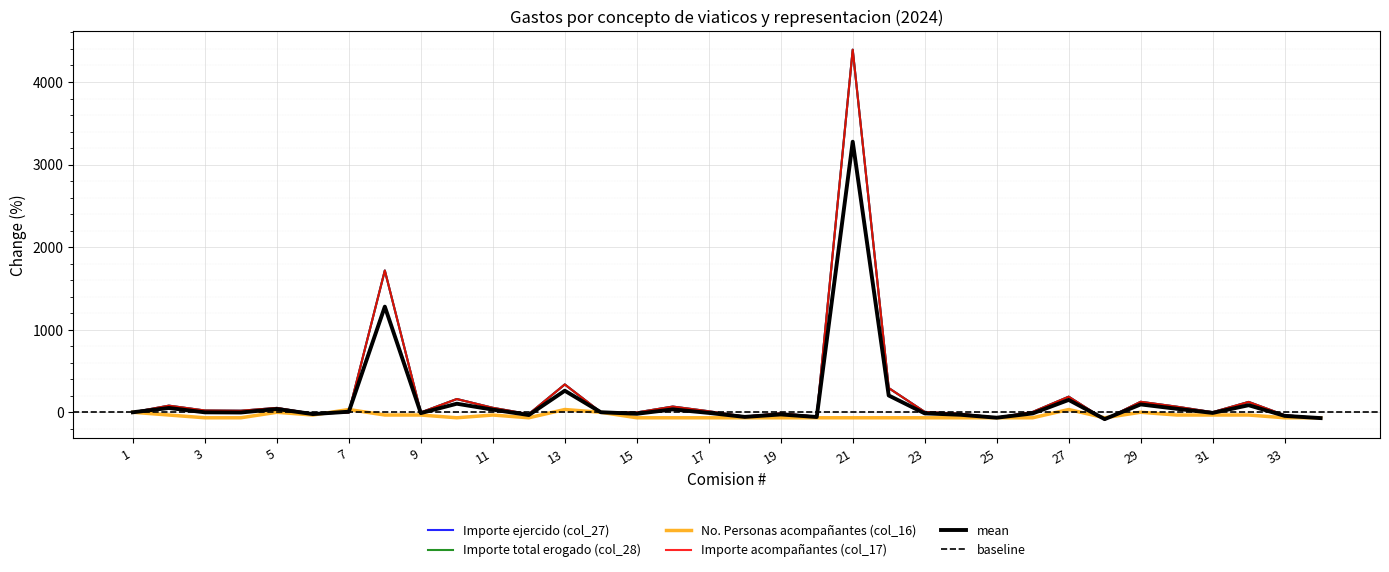

At which category is the sum across all series the highest?

21